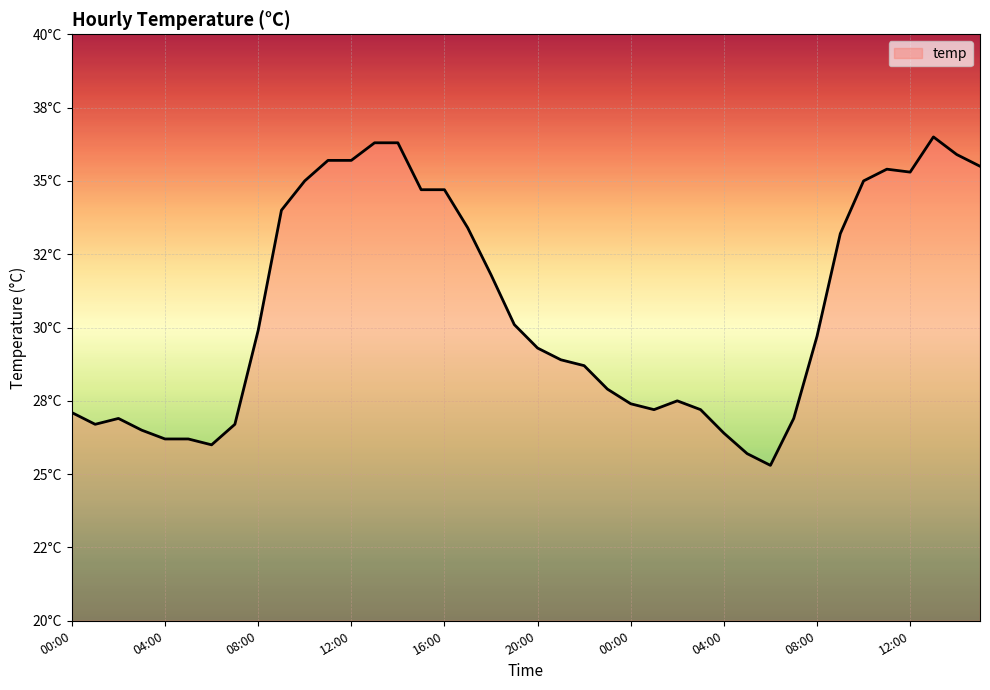

Which category has the lowest value across all series?

06:00